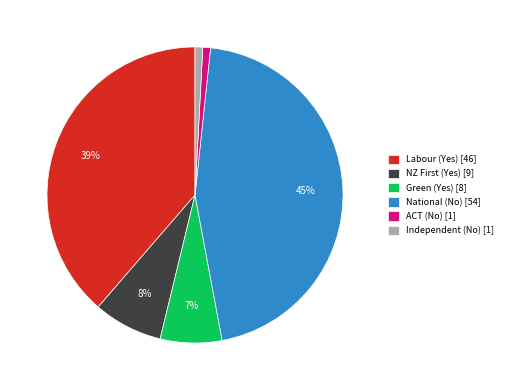

Combined, do Green (Yes) and ACT (No) account for over 50%?

No